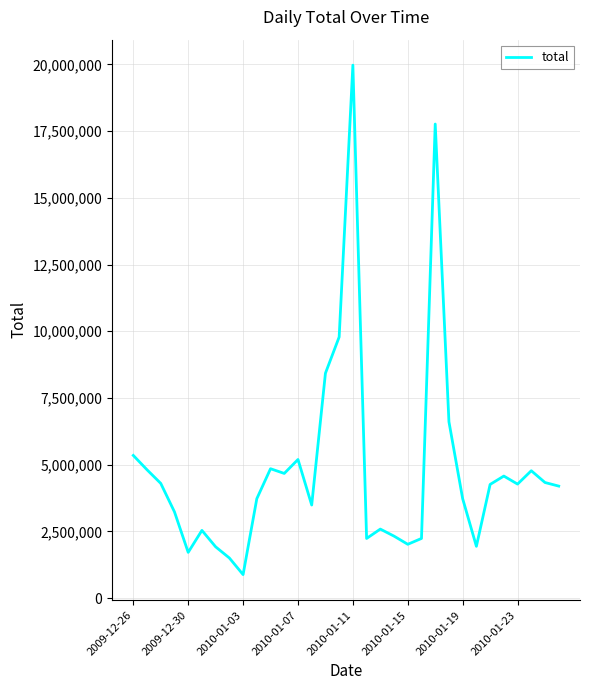

What is the maximum value shown in the chart?

19970518